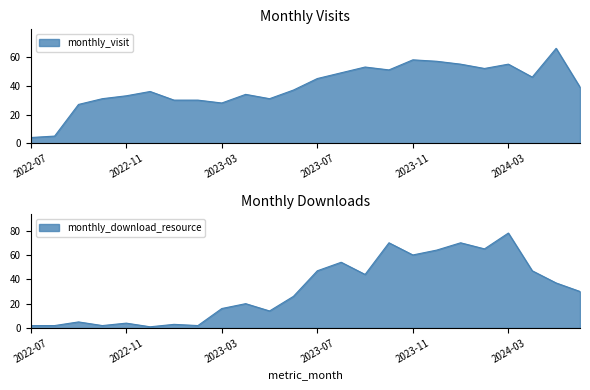

What is the average value of the monthly_visit series?

40